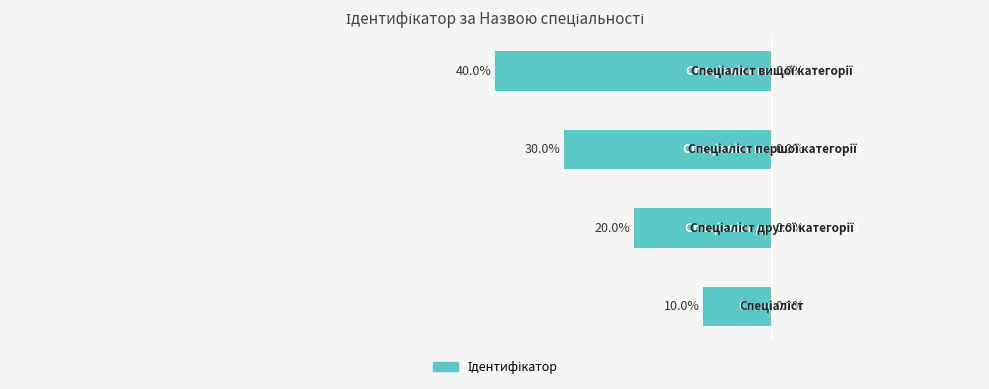

Between −120 and −100, which is larger?

−100